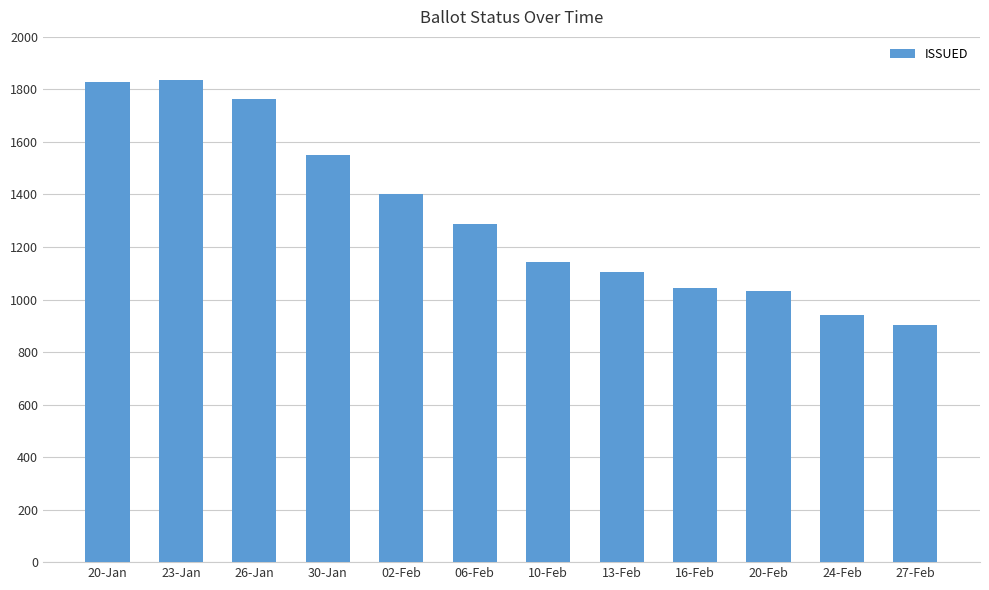

What is the value of the 8th bar from the left?

1104